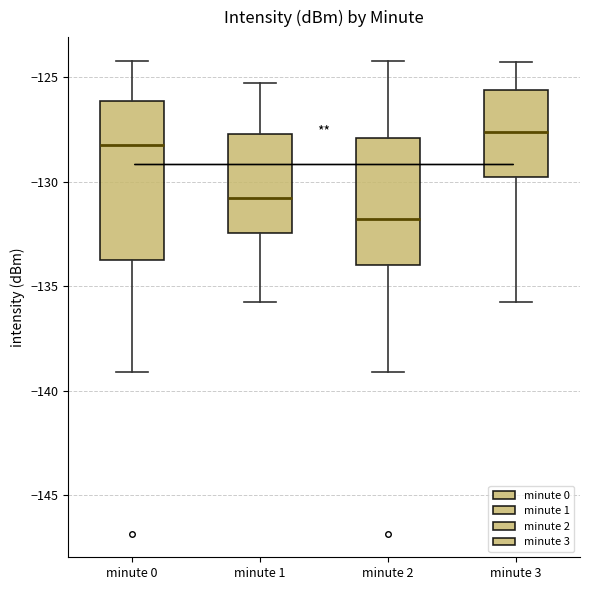

Where does the median line of the box for minute 0 sit on the y-axis? The values are not printed on the chart, so give them approximately, as read against the axis.

-128.0